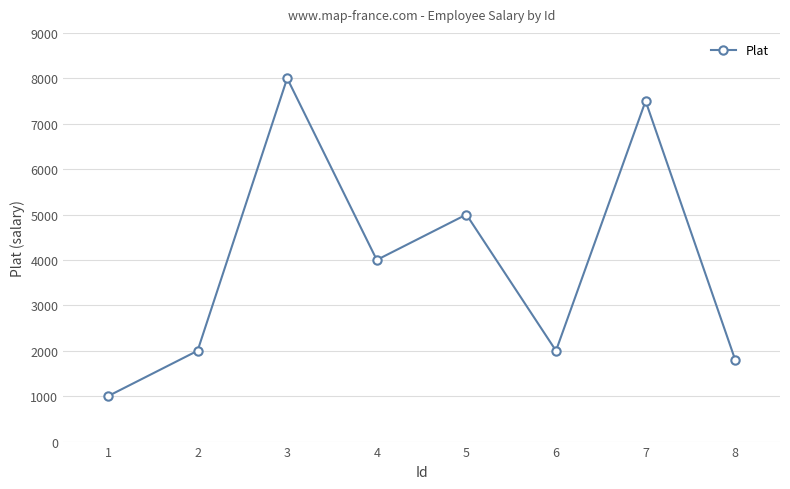

What is the approximate value at 8, to the nearest 50?

1800